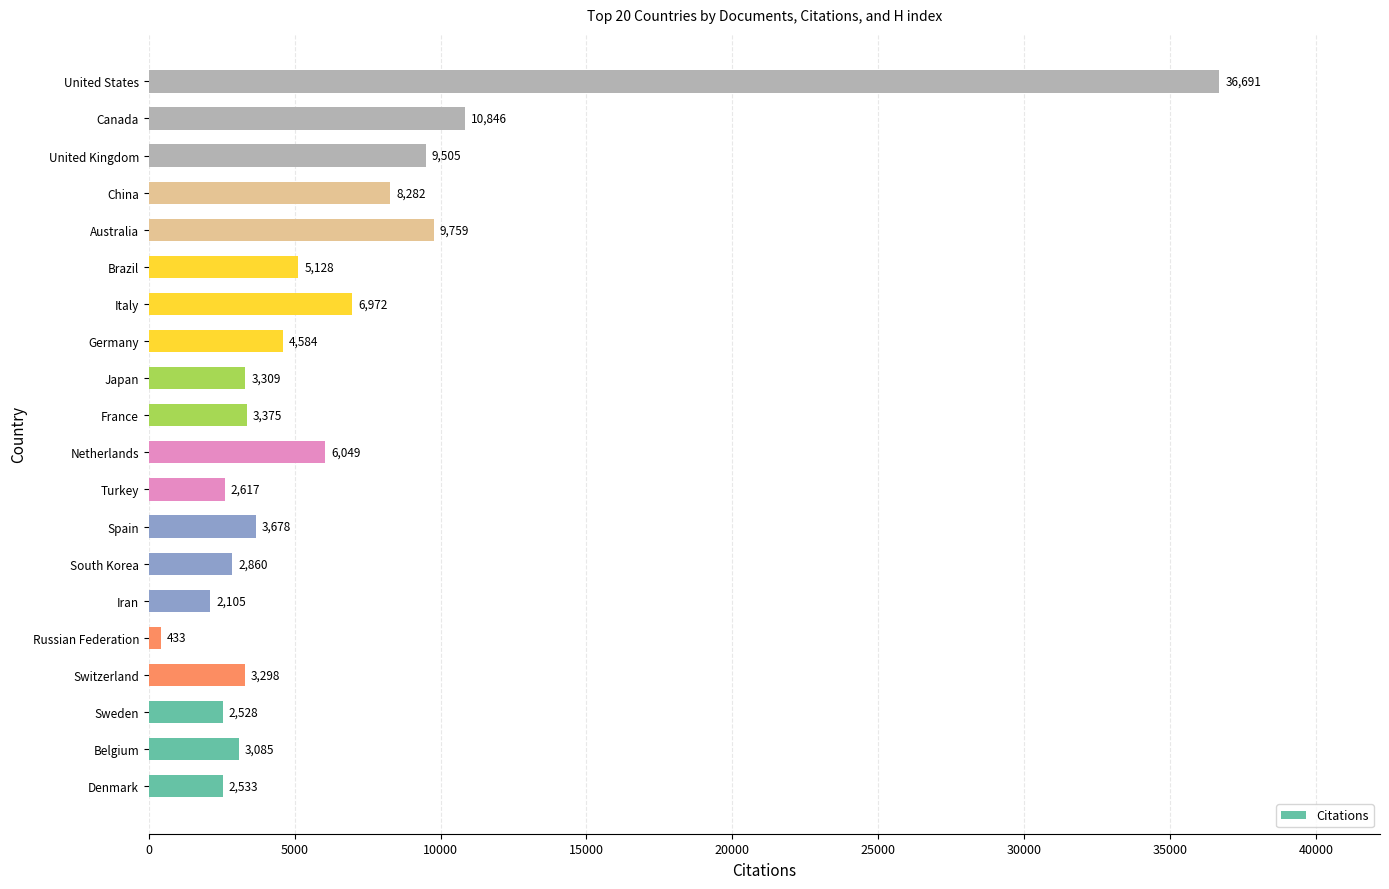

True or false: the data shows 10846 at Canada.

True